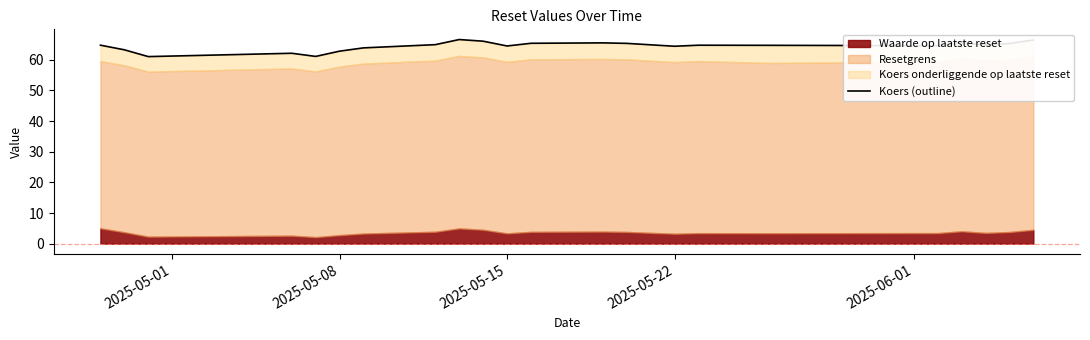

What is the difference between the second highest and minimum values?

5.4